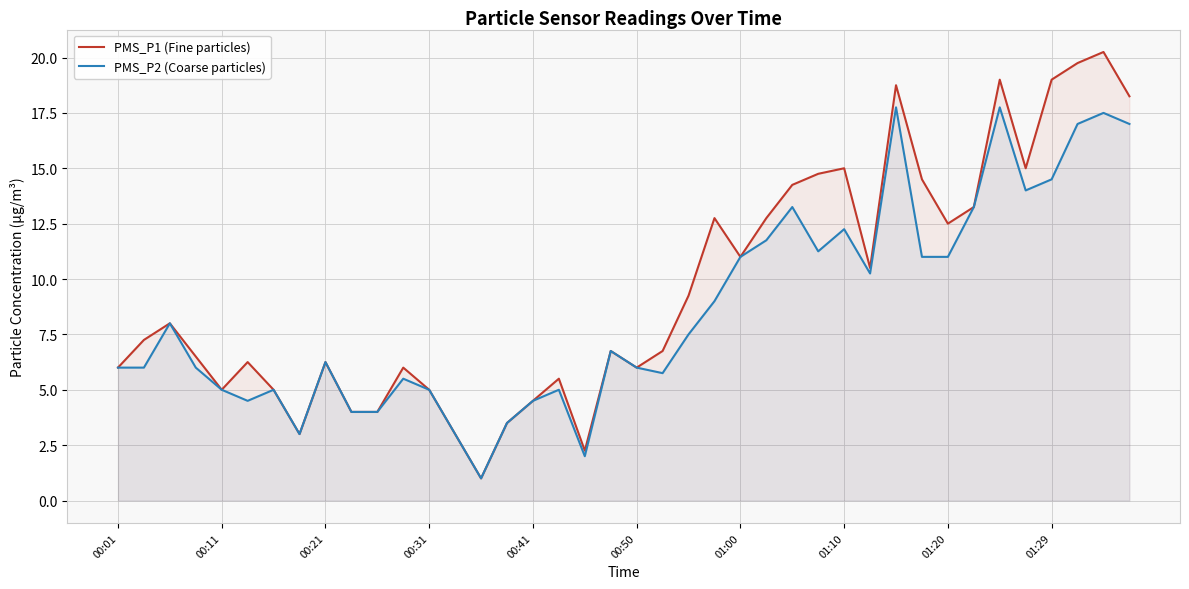

What are all the series names shown in the legend?

PMS_P1 (Fine particles), PMS_P2 (Coarse particles)